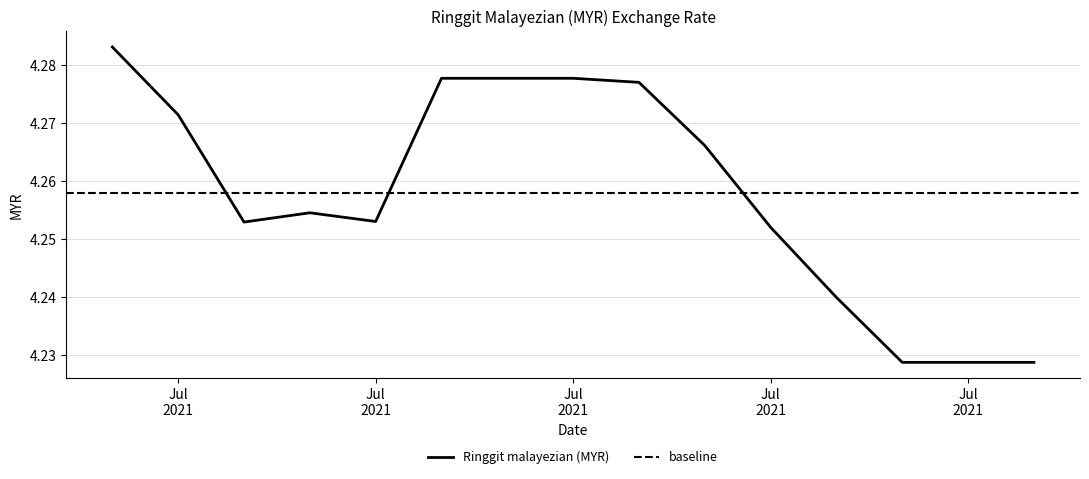

True or false: the data shows 4.3 at Jul 2021.

True